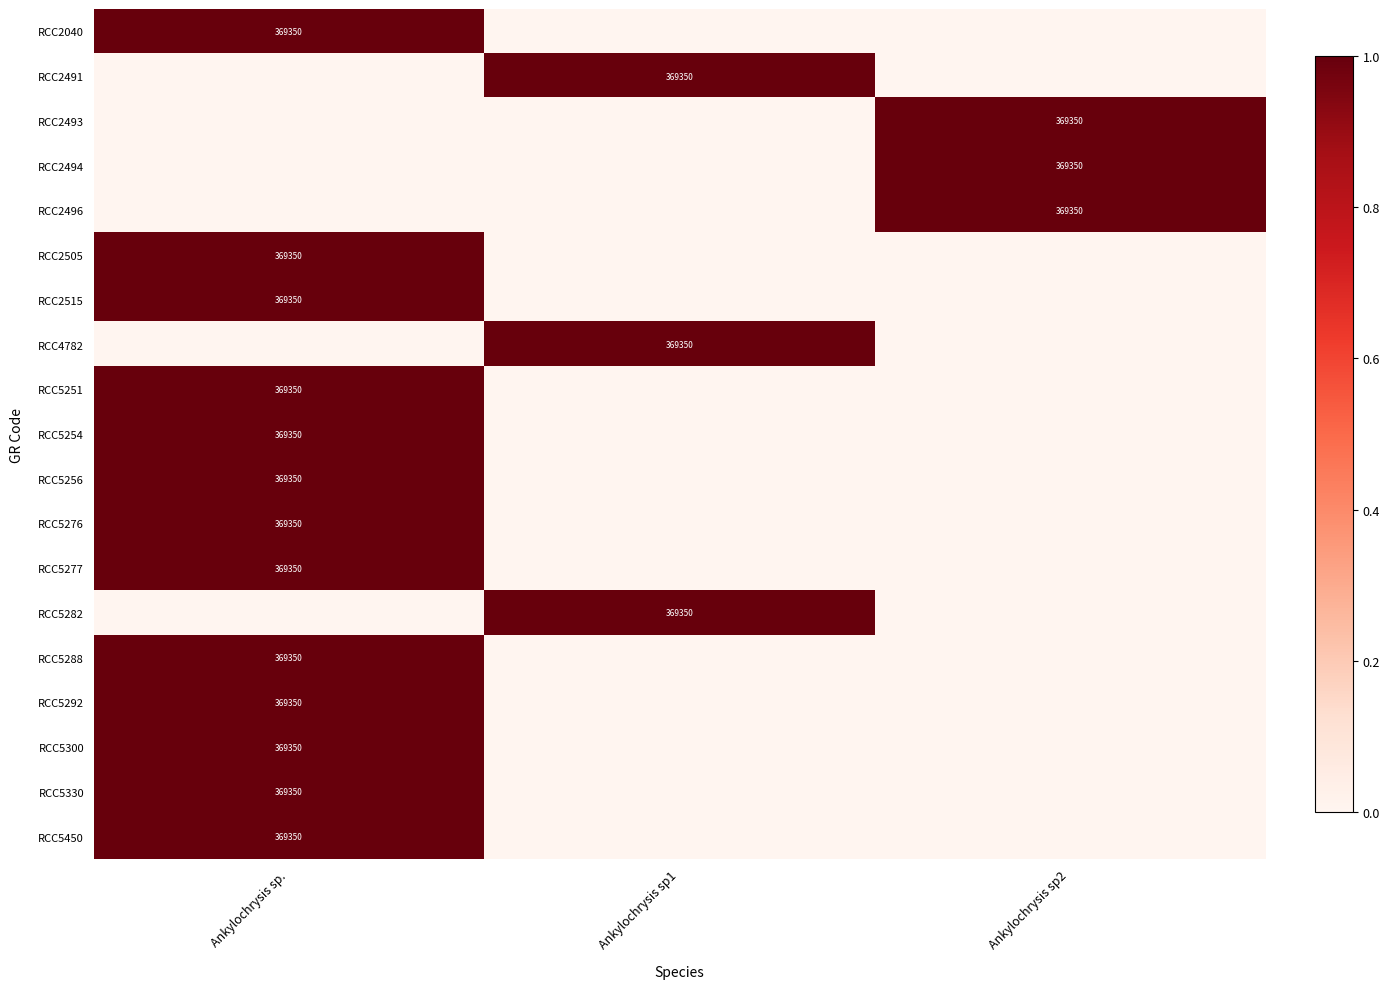

True or false: RCC4782 has a value of 181879 at Ankylochrysis sp1.

False